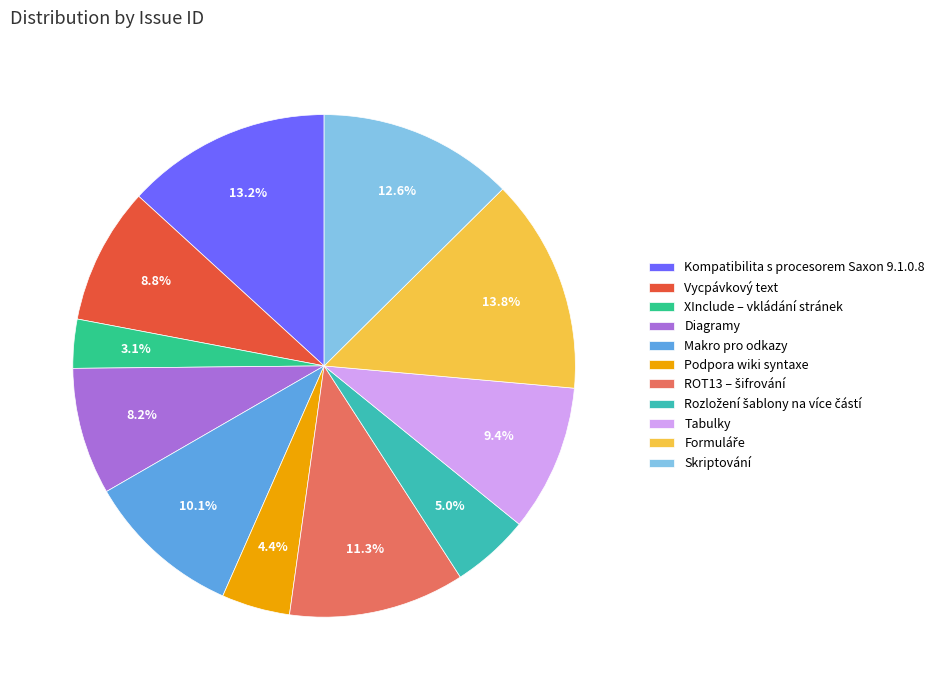

How much of the chart is everything except XInclude – vkládání stránek?

96.9%